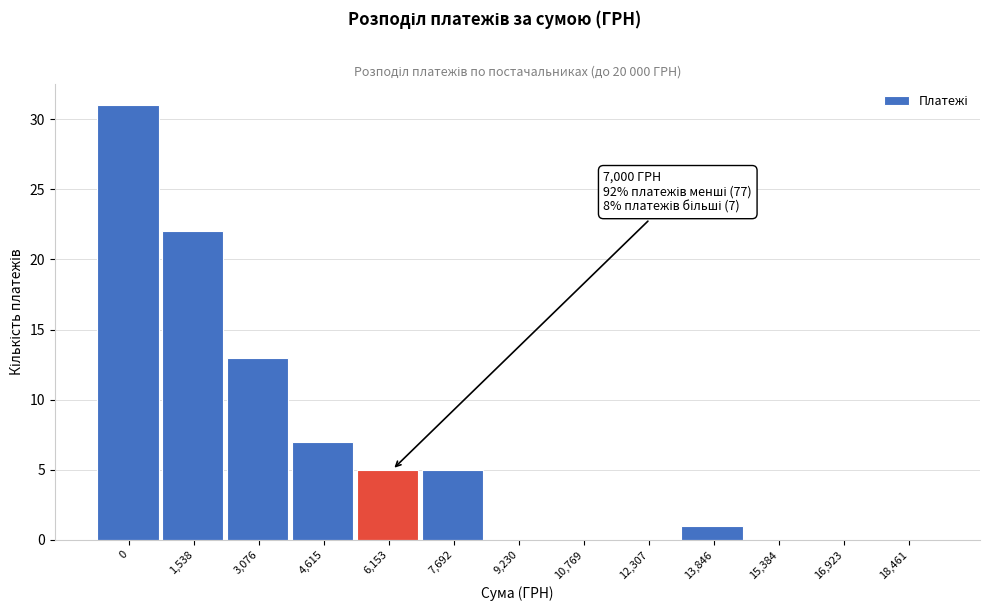

Reading left to right, extract all data points from this chart.

0=31	1,538=22	3,076=13	4,615=7	6,153=5	7,692=5	9,230=0	10,769=0	12,307=0	13,846=1	15,384=0	16,923=0	18,461=0